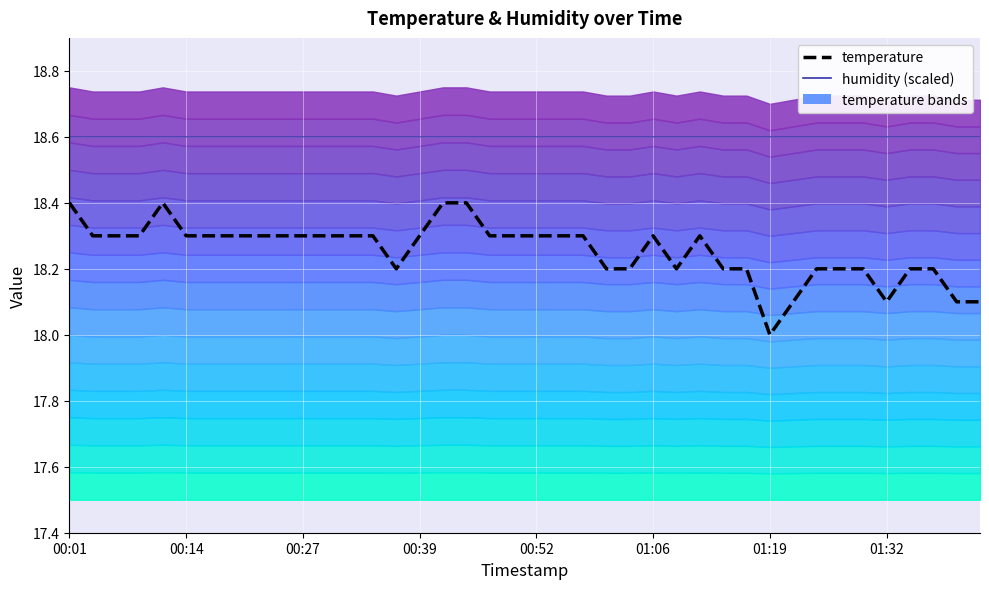

What is the minimum value for humidity (scaled)?

18.6